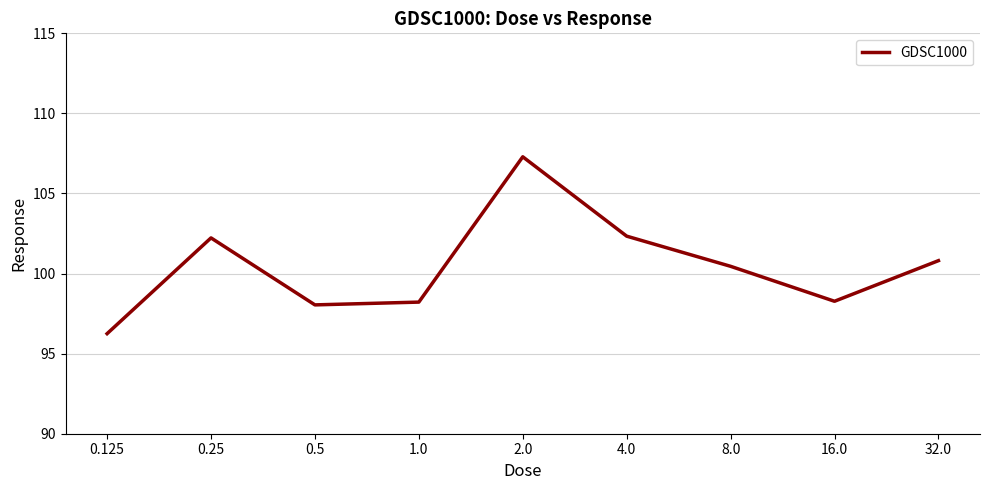

What is the maximum value shown in the chart?

107.3